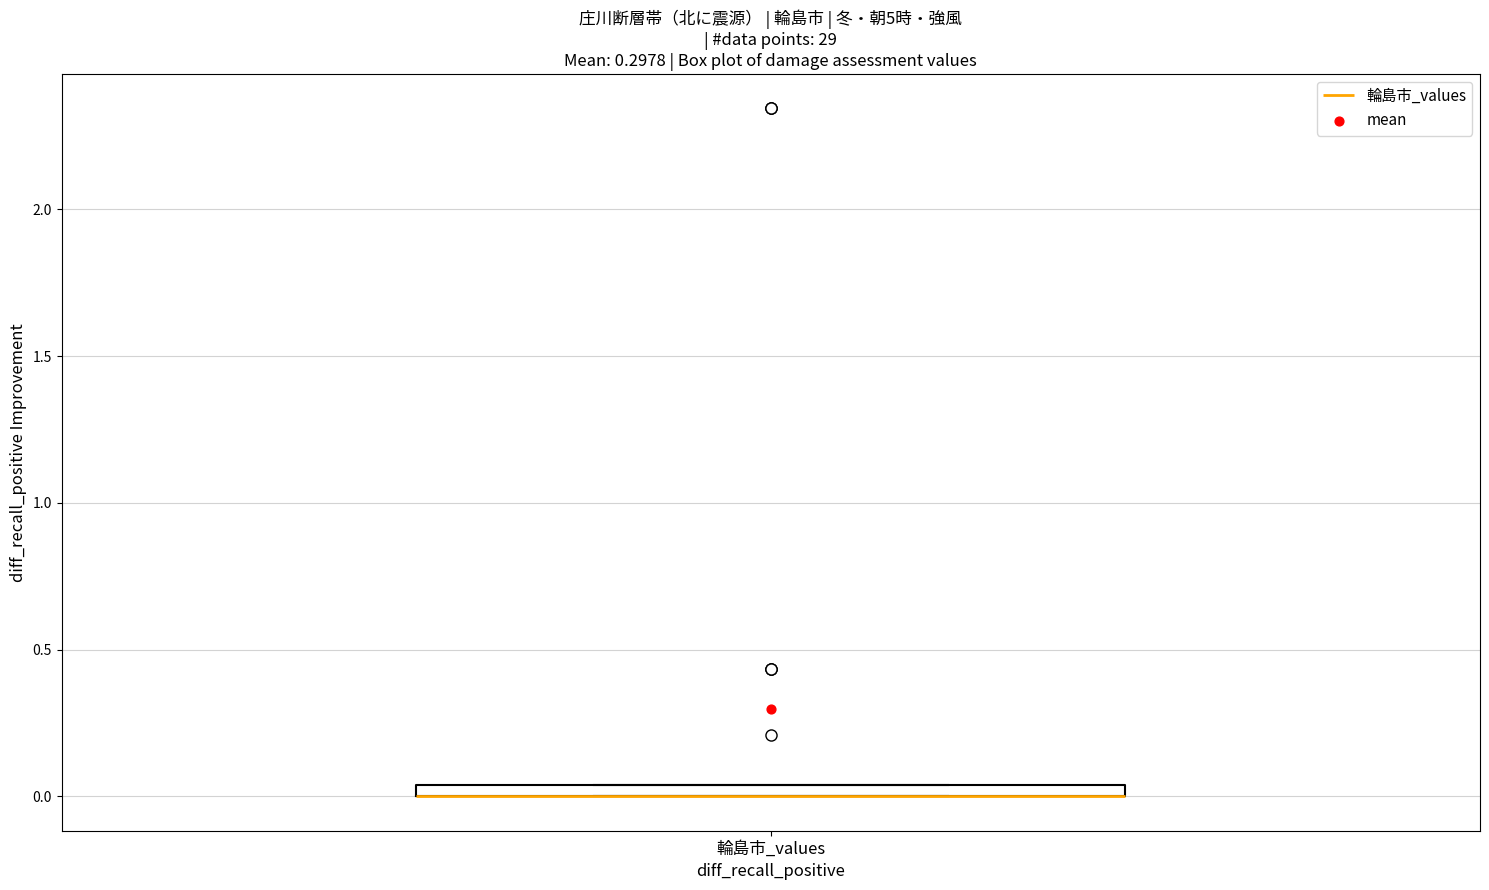

Where is the upper edge of the box for 輪島市_values on the y-axis? The values are not printed on the chart, so give them approximately, as read against the axis.

0.05